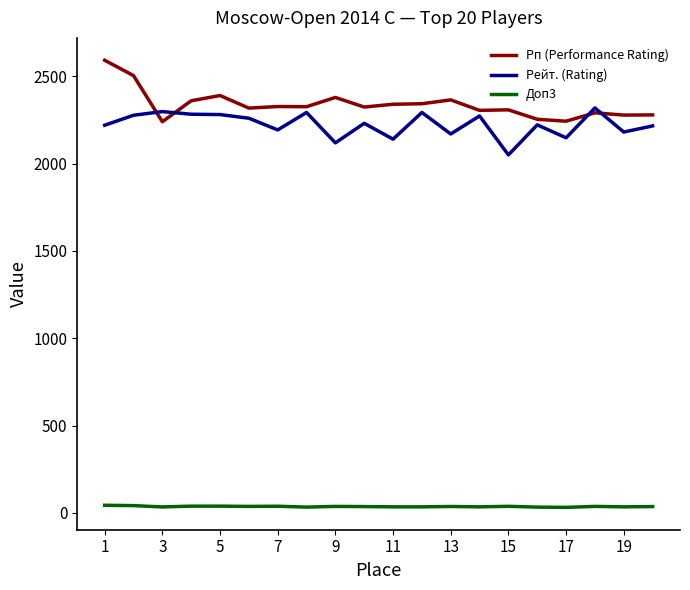

Which series has the largest total across all categories?

Рп (Performance Rating)